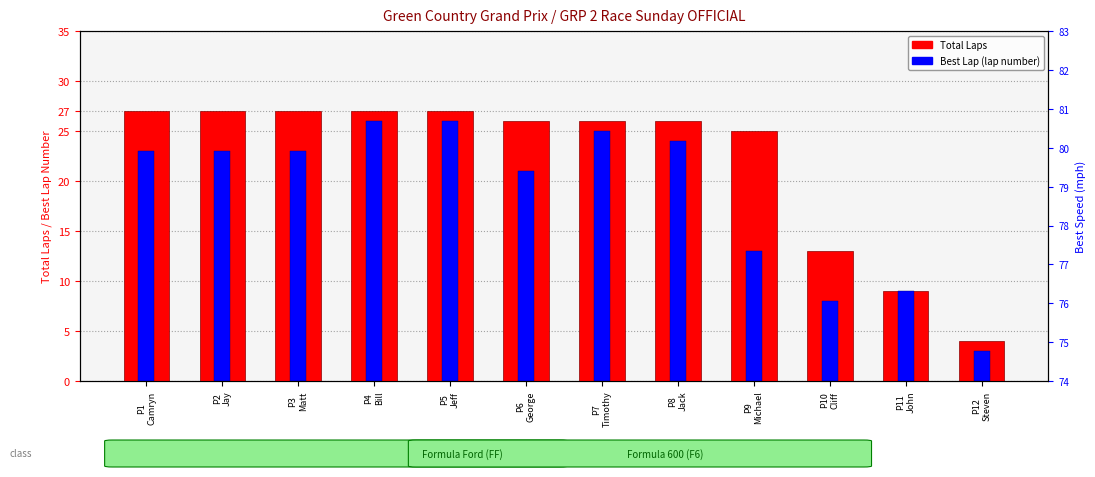

Which series has the largest range (max minus min)?

Total Laps